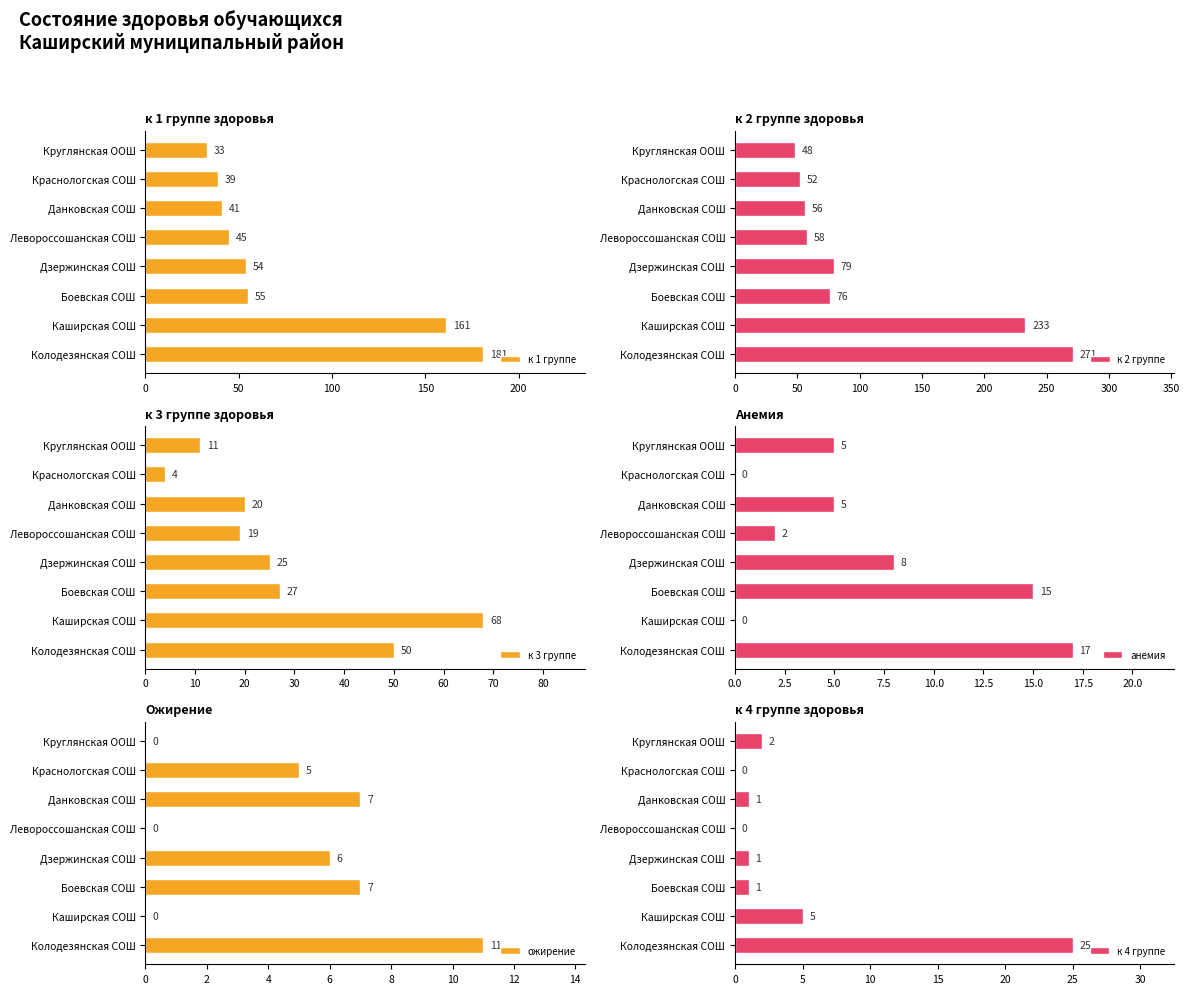

Read the к 1 группе value at Дзержинская СОШ.

54